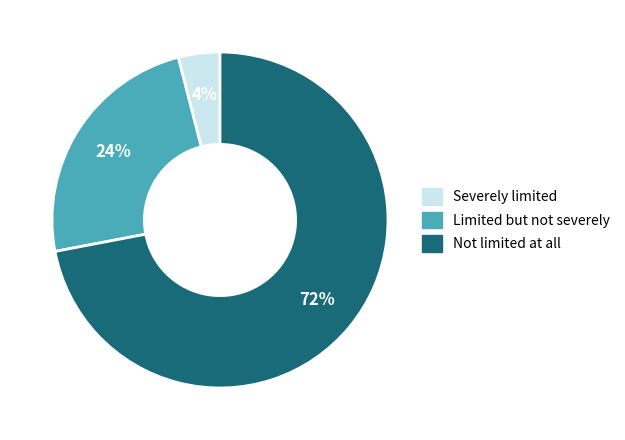

Is there any slice that represents more than half of the pie?

Yes